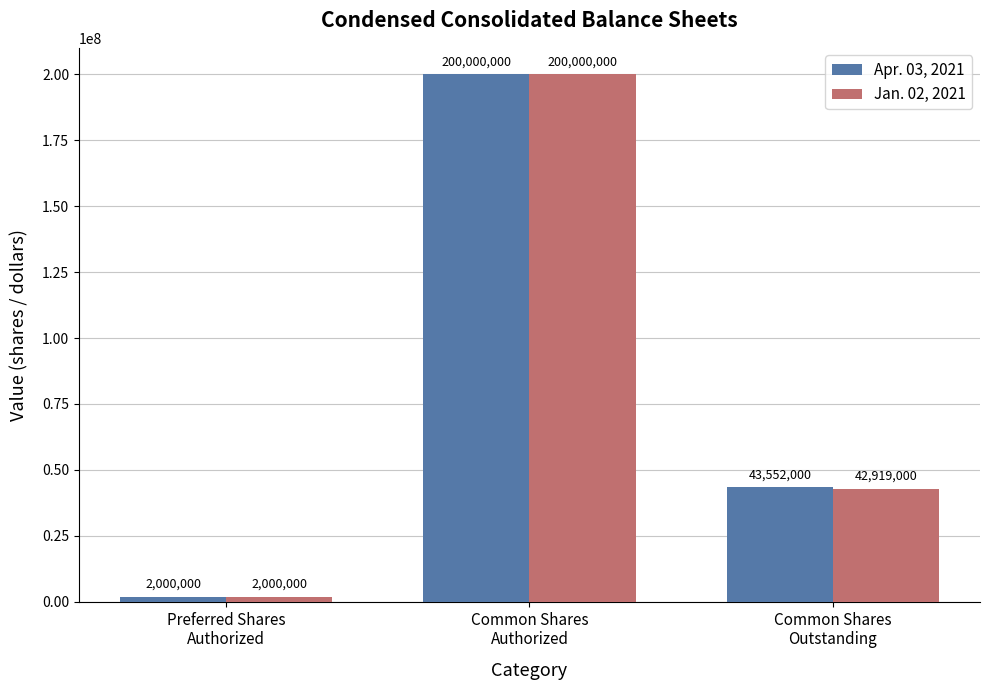

Which series changed the most between Preferred Shares
Authorized and Common Shares
Outstanding?

Apr. 03, 2021